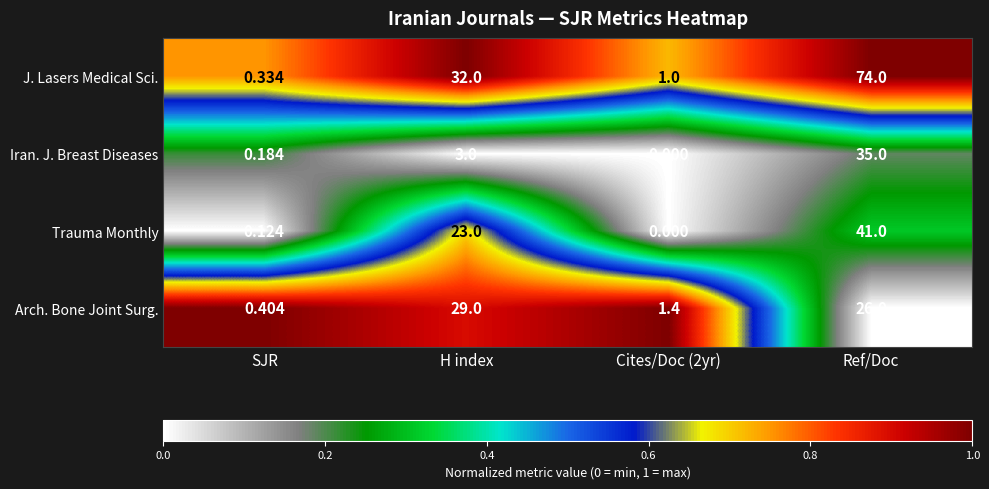

At which category is the sum across all series the highest?

Ref/Doc